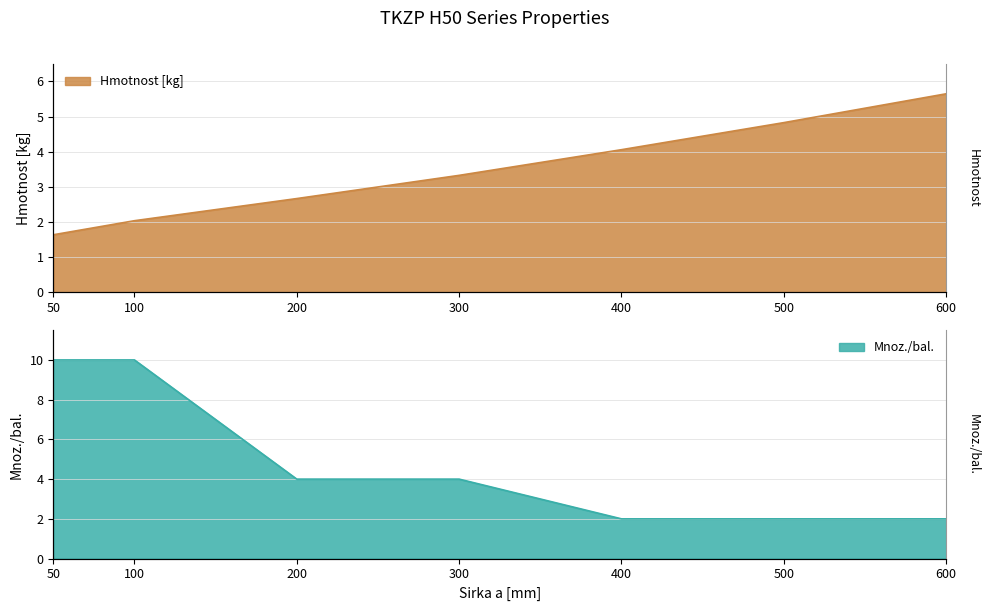

What is the average value of the Hmotnost [kg] series?

3.5